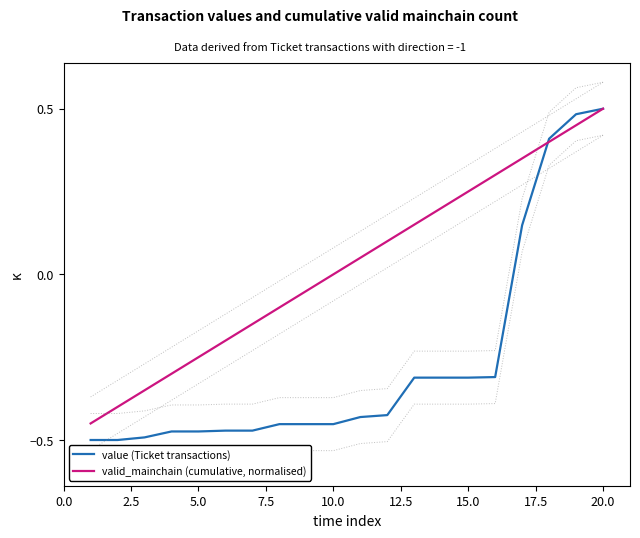

What is the difference between the maximum and second lowest values in the valid_mainchain (cumulative, normalised) series?

0.9